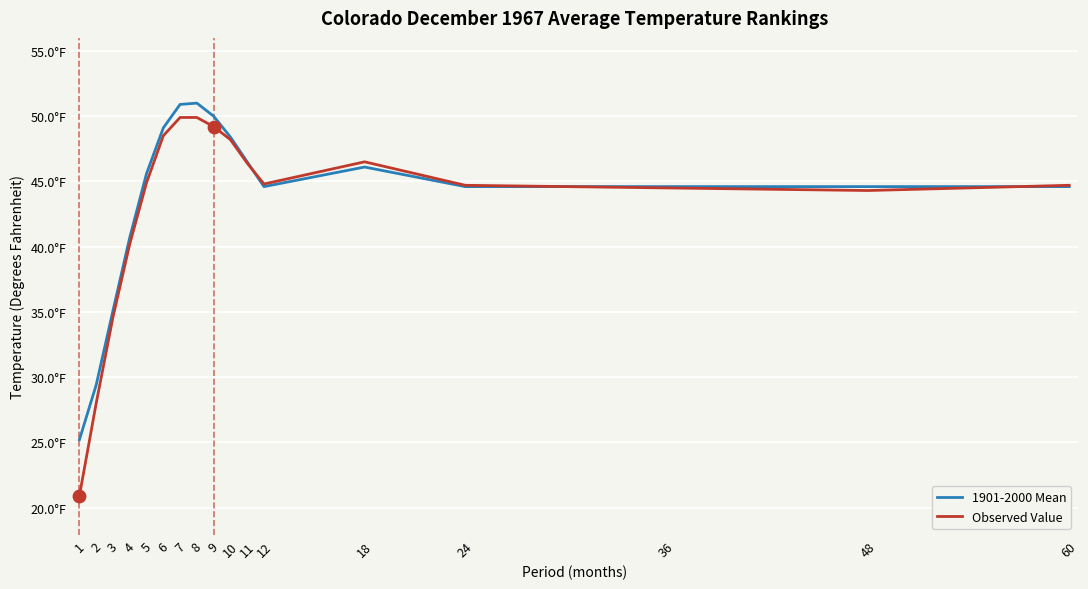

Which series has the largest total across all categories?

1901-2000 Mean